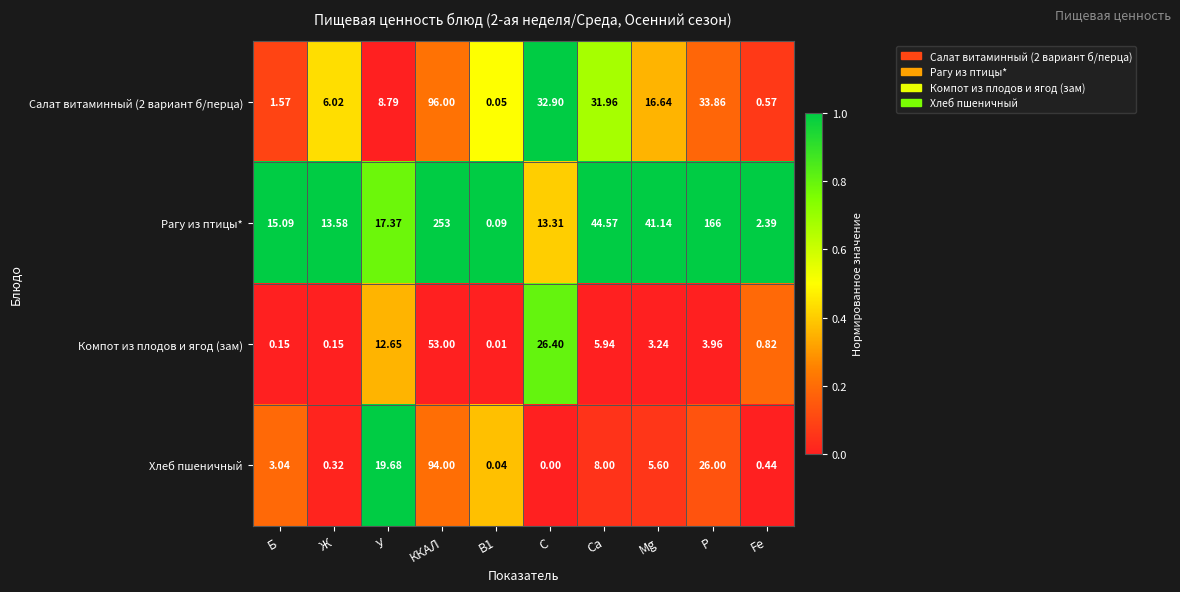

Between У and ККАЛ, which series saw the biggest shift?

Рагу из птицы*